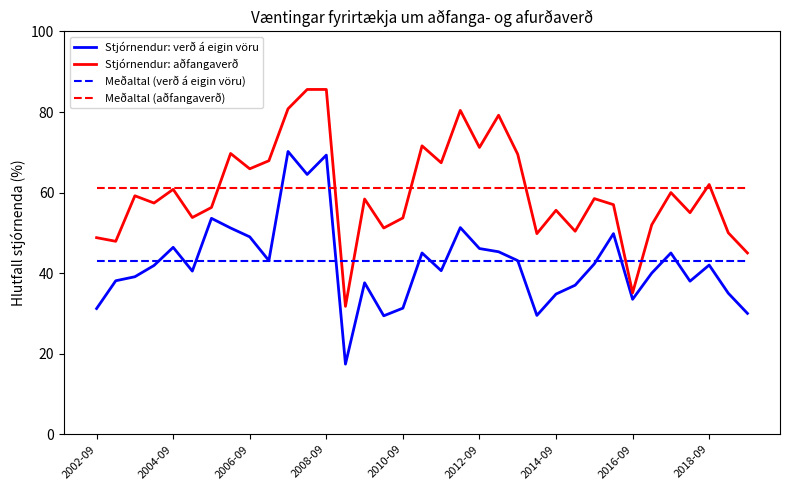

What is the highest value of the Stjórnendur: aðfangaverð series?

85.6